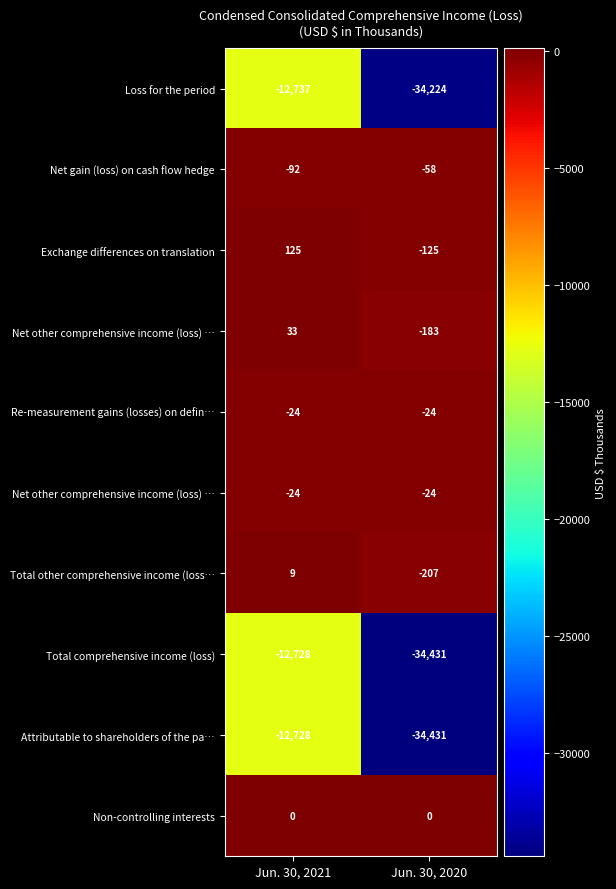

What is the total value across all series at Jun. 30, 2021?

-38166